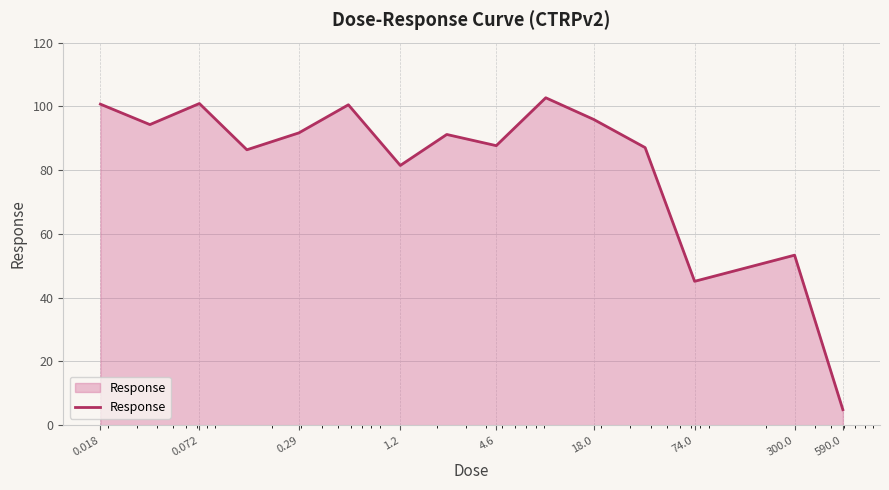

What is the smallest value displayed?

4.9